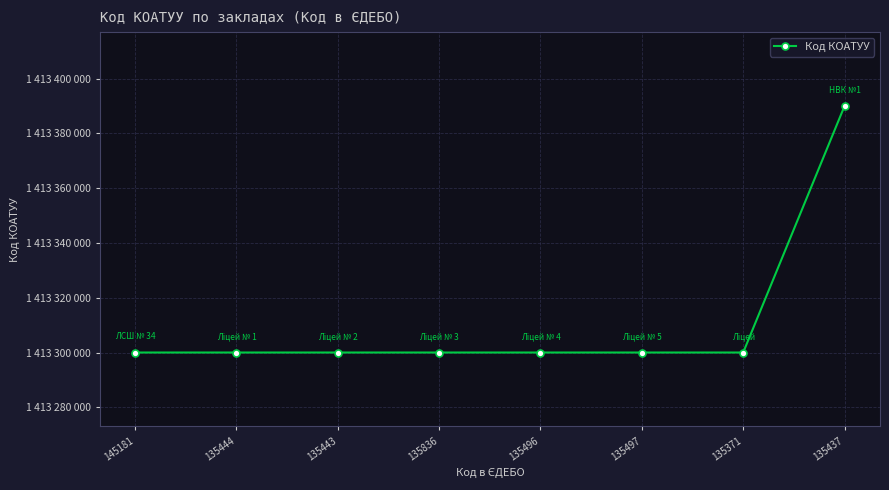

Which category has the highest value across all series?

135437